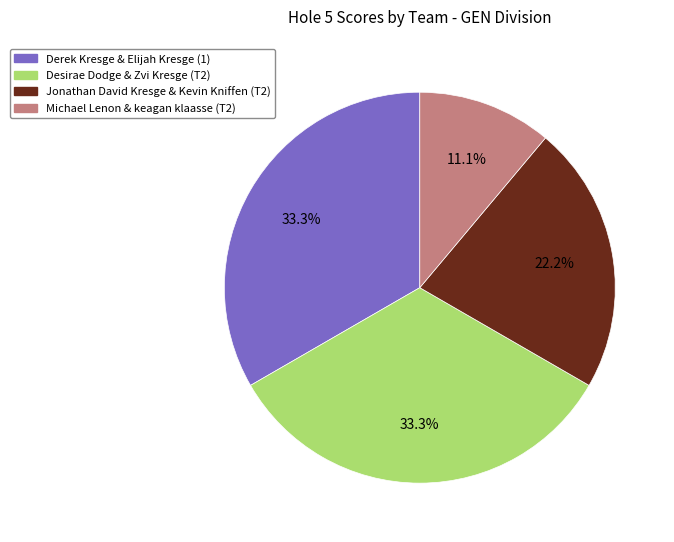

To the nearest percent, what is the average slice percentage?

25%